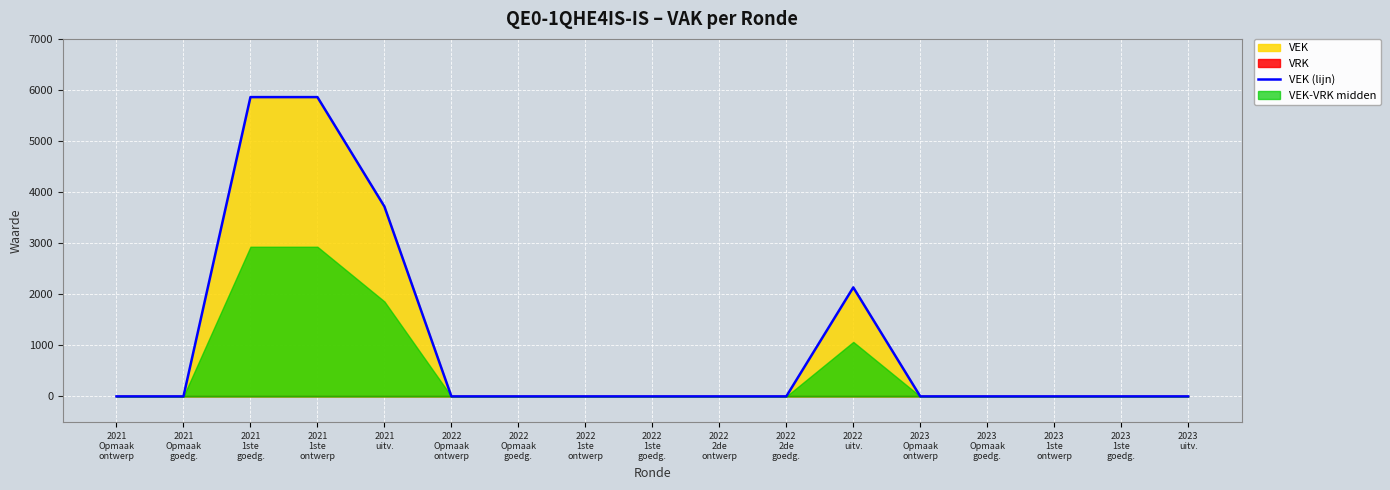

Reading left to right, transcribe all the data shown in this chart.

0	0	5860	5860	3718	0	0	0	0	0	0	2134	0	0	0	0	0